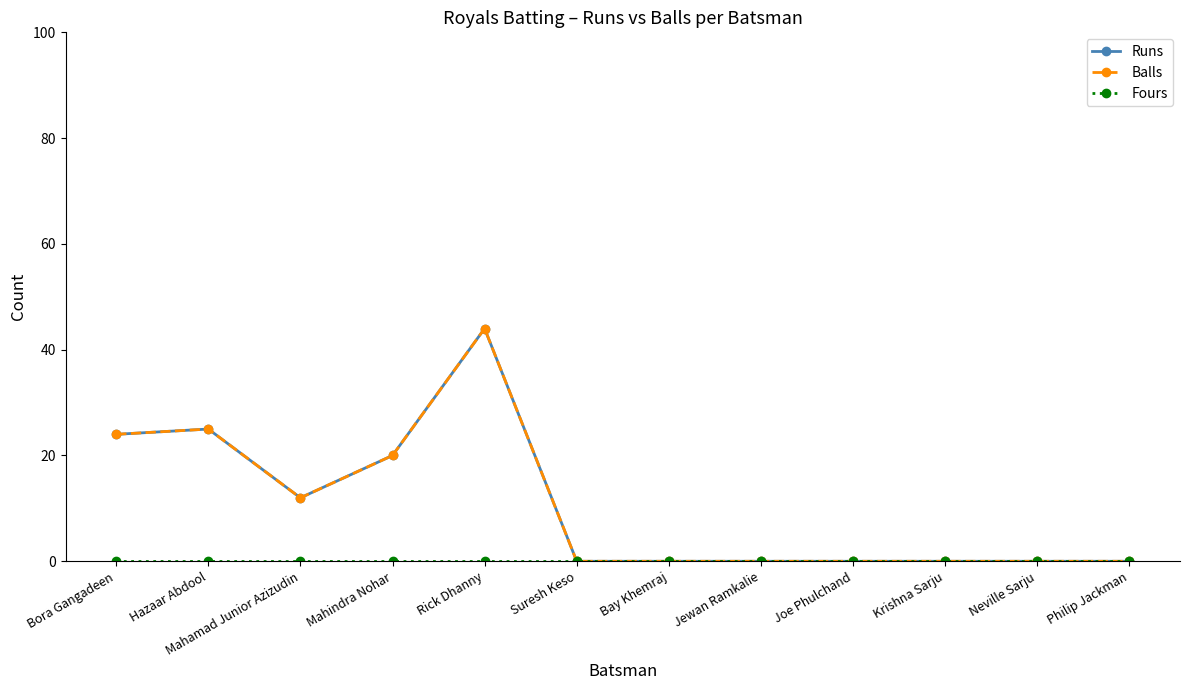

The Fours series shows 0 at Suresh Keso. True or false?

True